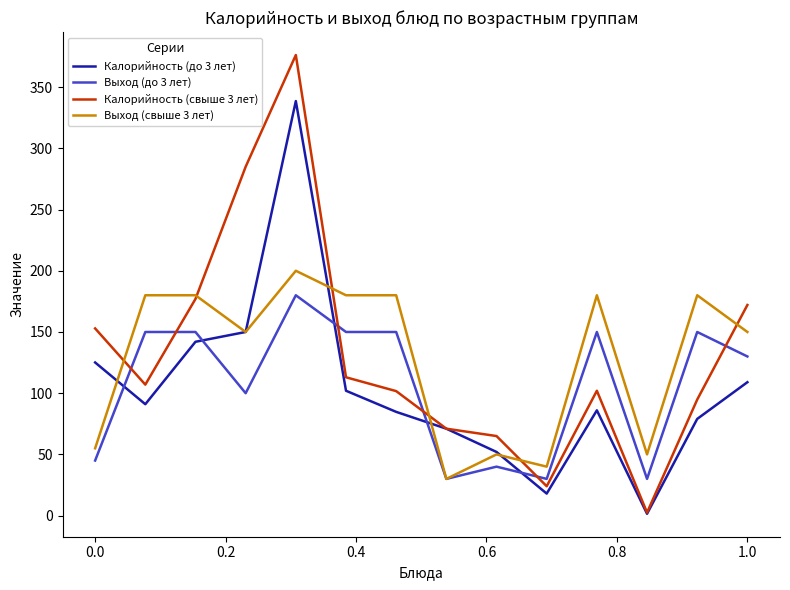

What is the maximum value for Калорийность (до 3 лет)?

338.6